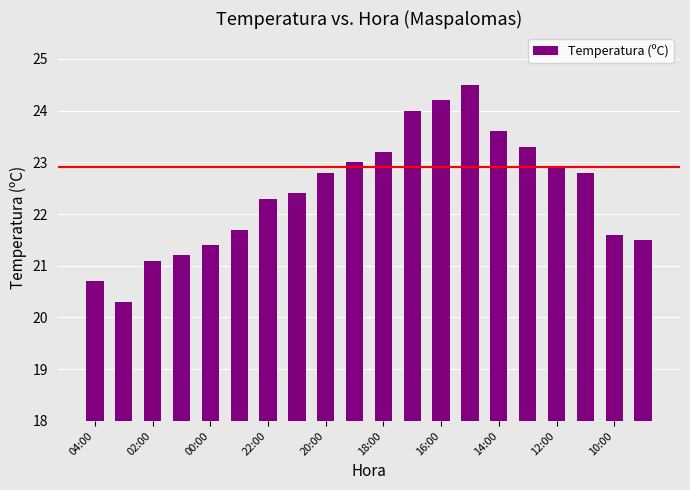

What is the difference between the maximum and minimum values?

4.2